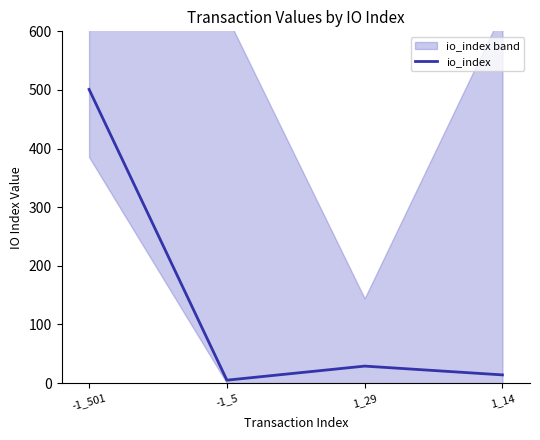

Read the value at 1_14.

14